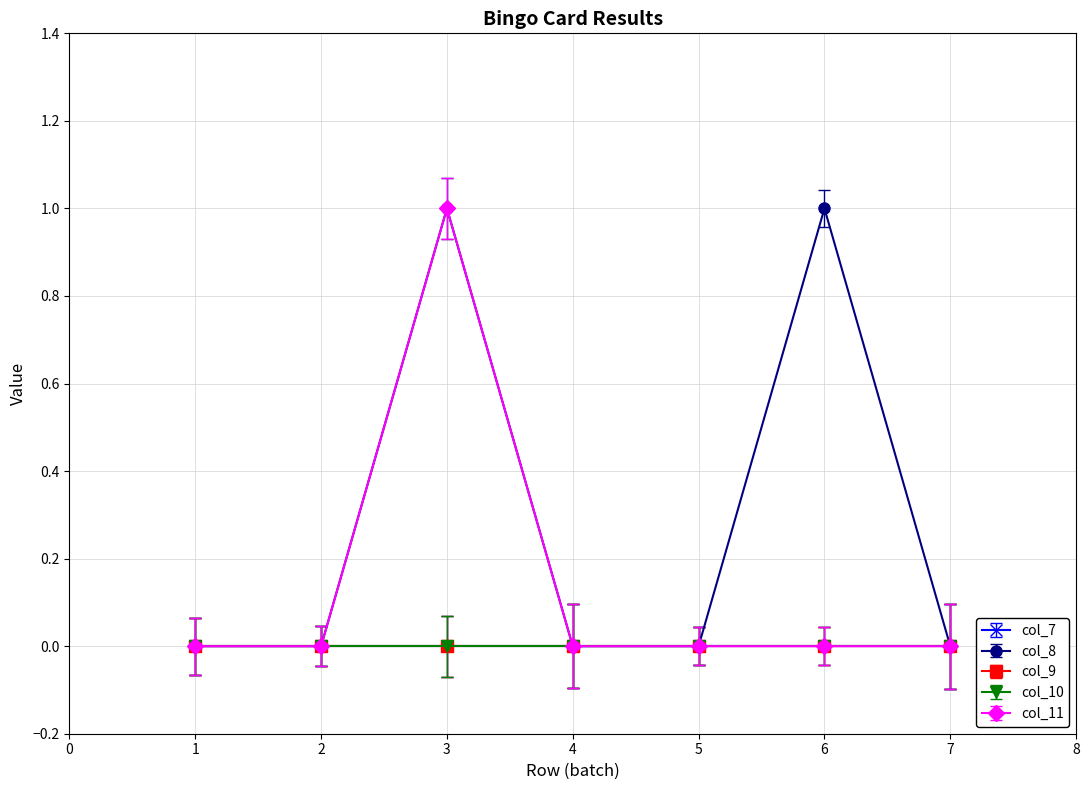

True or false: col_8 has a value of 0 at 6.

False